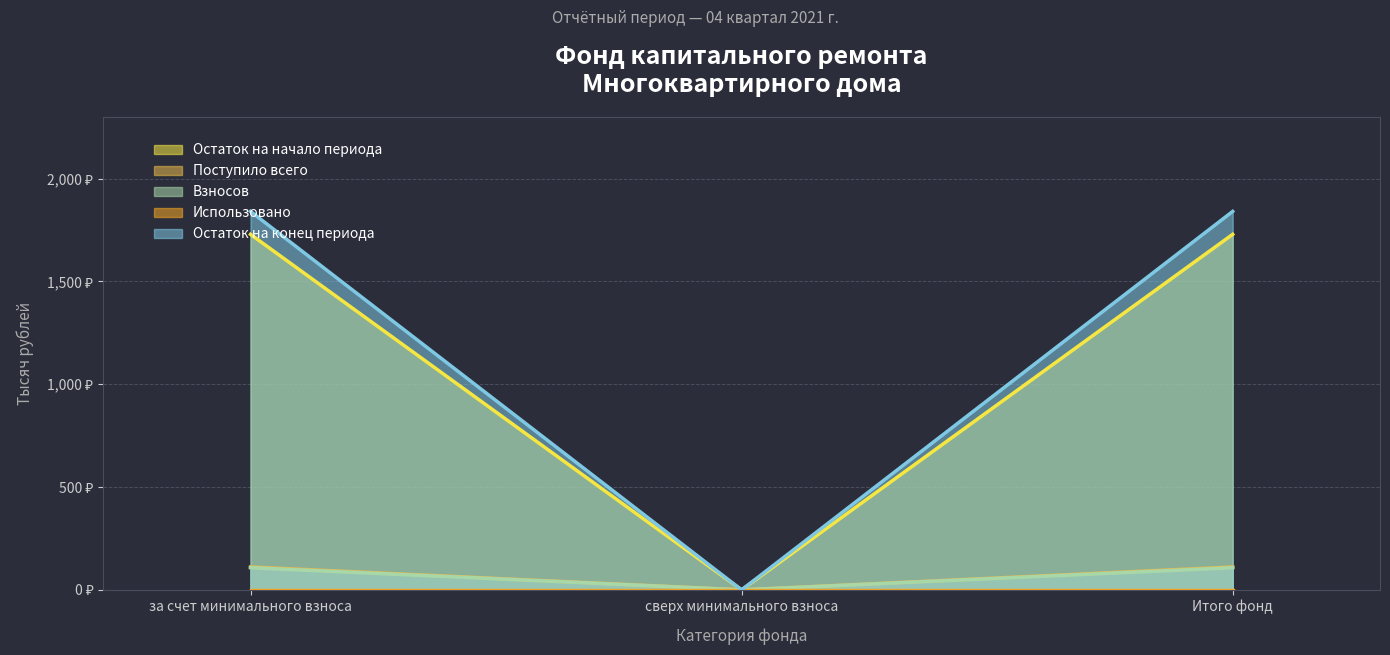

Which series has the widest spread of values?

Остаток на конец периода